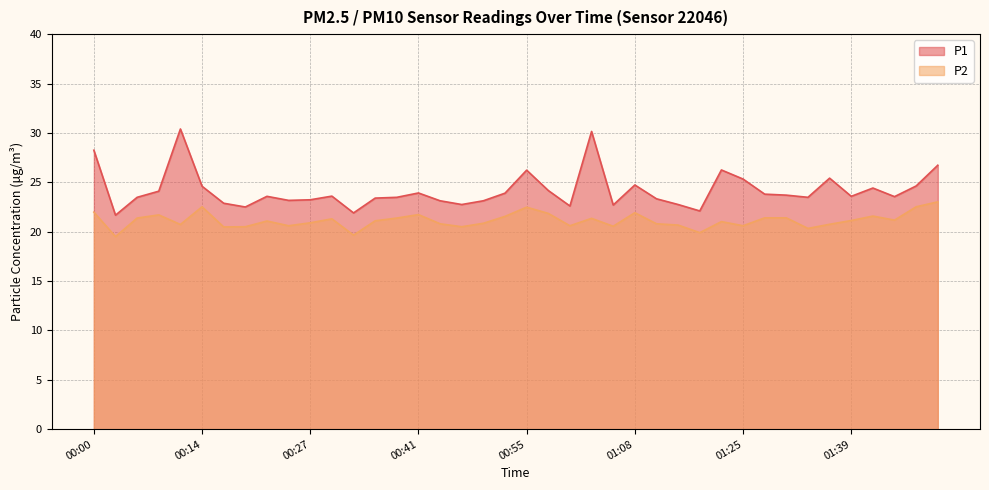

Rank the series at 01:39 from lowest to highest value.

P2, P1